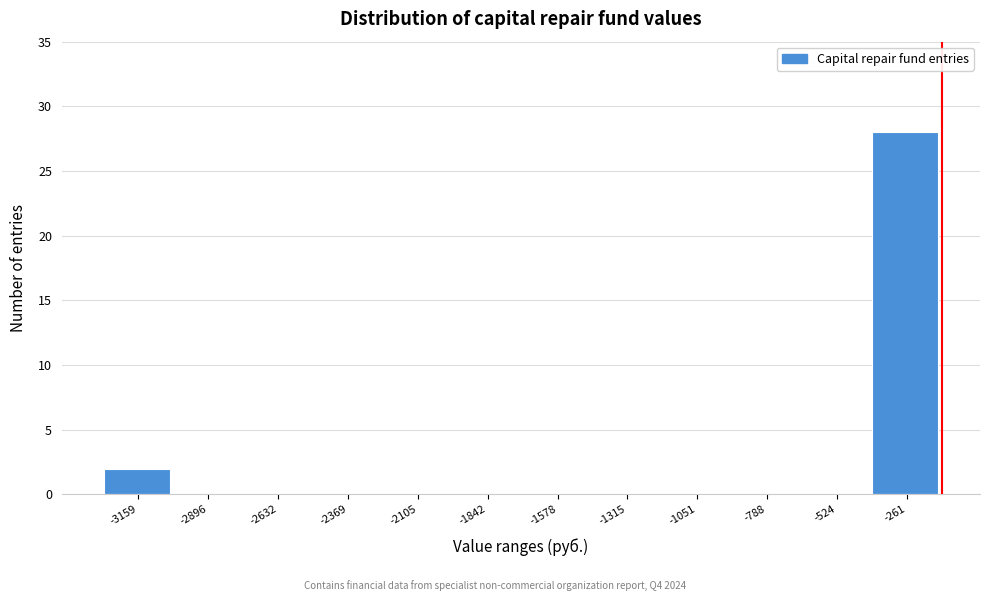

Reading left to right, extract all data points from this chart.

-3159=2	-2896=0	-2632=0	-2369=0	-2105=0	-1842=0	-1578=0	-1315=0	-1051=0	-788=0	-524=0	-261=28